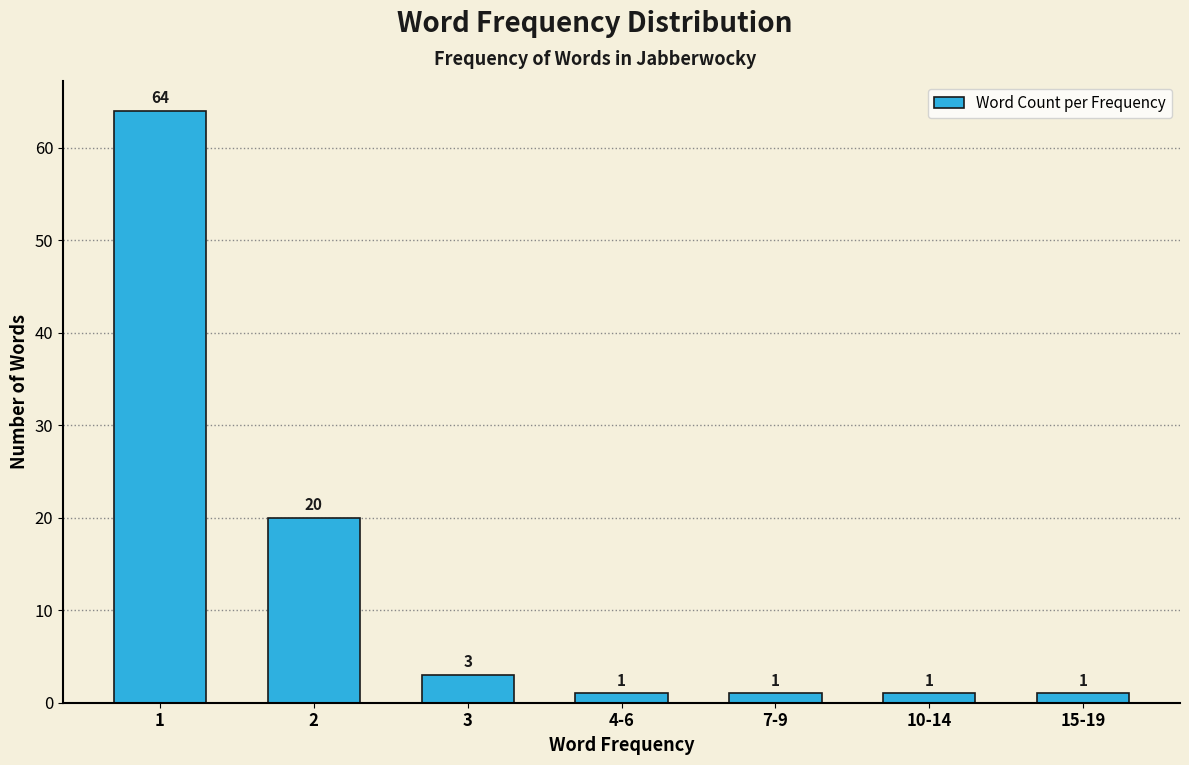

Reading left to right, what are all the values shown in this chart?

64	20	3	1	1	1	1